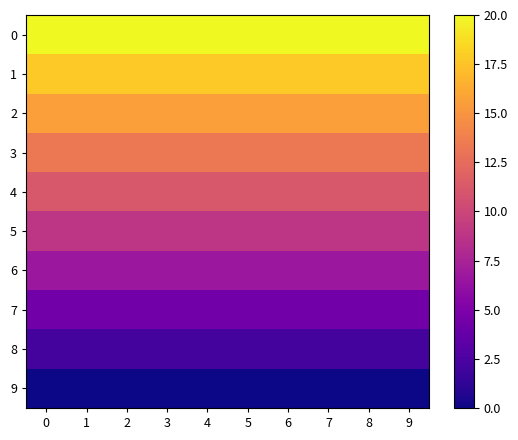

Reading left to right, what are all the values shown in this chart?

0: 0=20.0	1=20.0	2=20.0	3=20.0	4=20.0	5=20.0	6=20.0	7=20.0	8=20.0	9=20.0
1: 0=17.8	1=17.8	2=17.8	3=17.8	4=17.8	5=17.8	6=17.8	7=17.8	8=17.8	9=17.8
2: 0=15.6	1=15.6	2=15.6	3=15.6	4=15.6	5=15.6	6=15.6	7=15.6	8=15.6	9=15.6
3: 0=13.3	1=13.3	2=13.3	3=13.3	4=13.3	5=13.3	6=13.3	7=13.3	8=13.3	9=13.3
4: 0=11.1	1=11.1	2=11.1	3=11.1	4=11.1	5=11.1	6=11.1	7=11.1	8=11.1	9=11.1
5: 0=8.9	1=8.9	2=8.9	3=8.9	4=8.9	5=8.9	6=8.9	7=8.9	8=8.9	9=8.9
6: 0=6.7	1=6.7	2=6.7	3=6.7	4=6.7	5=6.7	6=6.7	7=6.7	8=6.7	9=6.7
7: 0=4.4	1=4.4	2=4.4	3=4.4	4=4.4	5=4.4	6=4.4	7=4.4	8=4.4	9=4.4
8: 0=2.2	1=2.2	2=2.2	3=2.2	4=2.2	5=2.2	6=2.2	7=2.2	8=2.2	9=2.2
9: 0=0.0	1=0.0	2=0.0	3=0.0	4=0.0	5=0.0	6=0.0	7=0.0	8=0.0	9=0.0